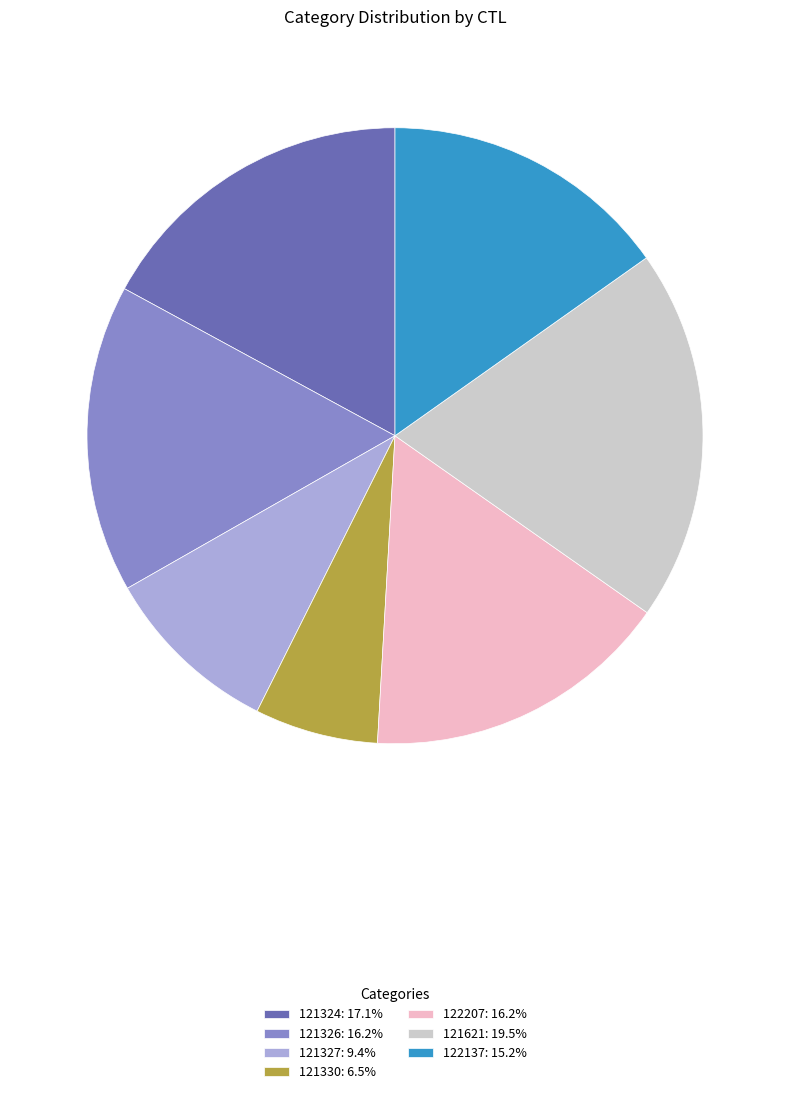

Do 121326: 16.2% and 121324: 17.1% together represent more than half of the pie?

No